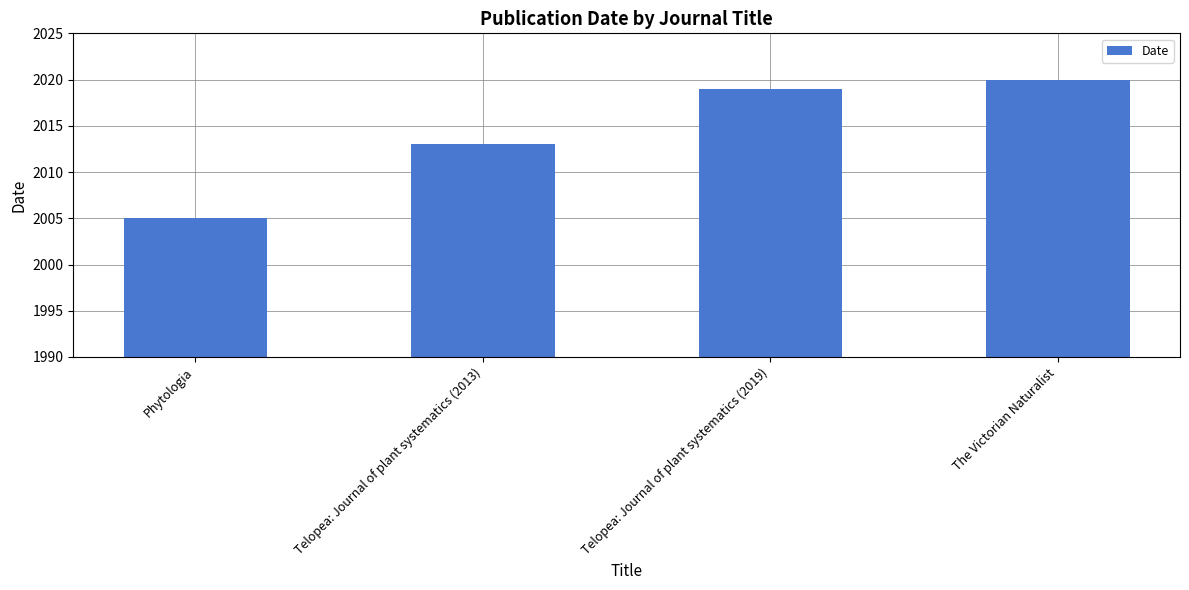

The chart shows a value of 2013 at Telopea: Journal of plant systematics (2013). True or false?

True